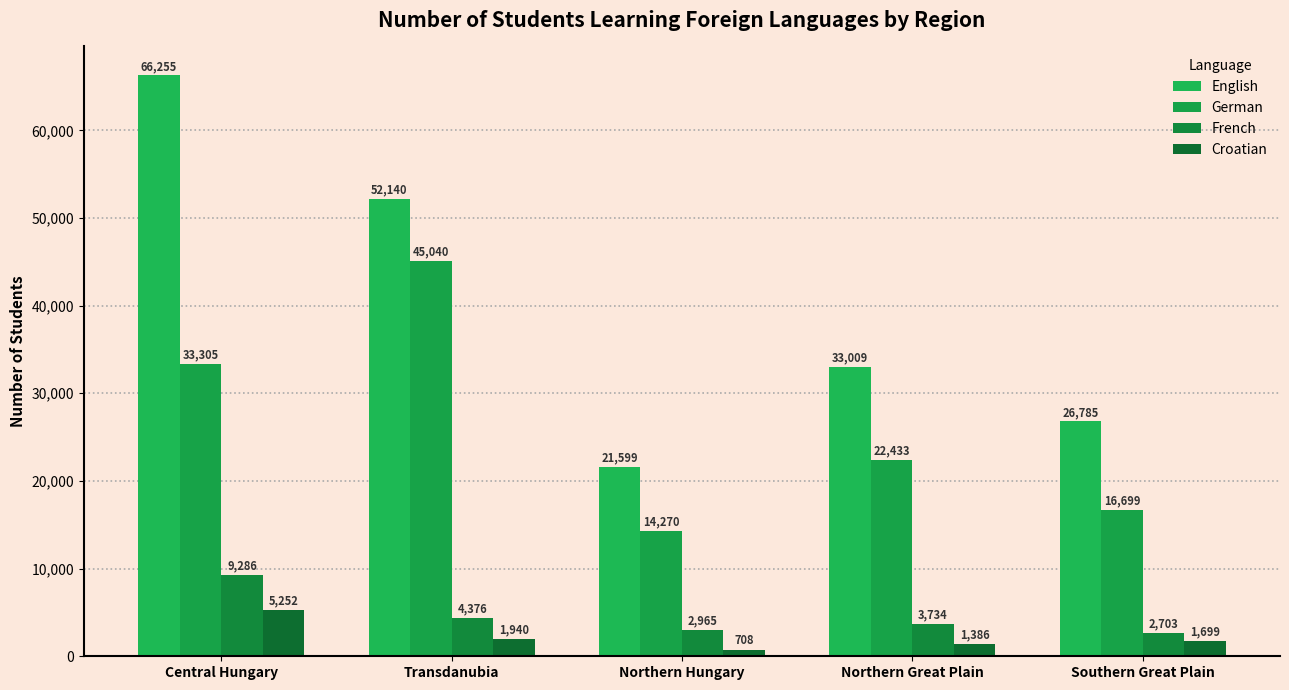

Is the value of English at Northern Great Plain greater than the value of Croatian at Southern Great Plain?

Yes